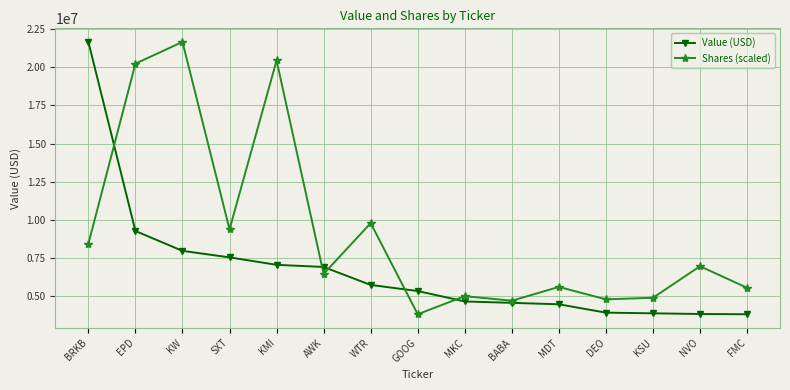

True or false: Value (USD) has a value of 3840000.0 at NVO.

True